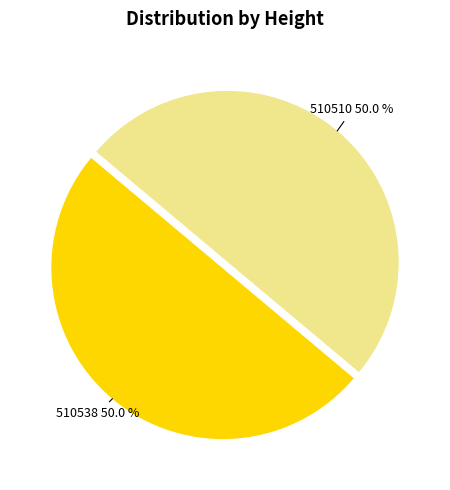

What percentage is the 510510 slice, to the nearest percent?

50%